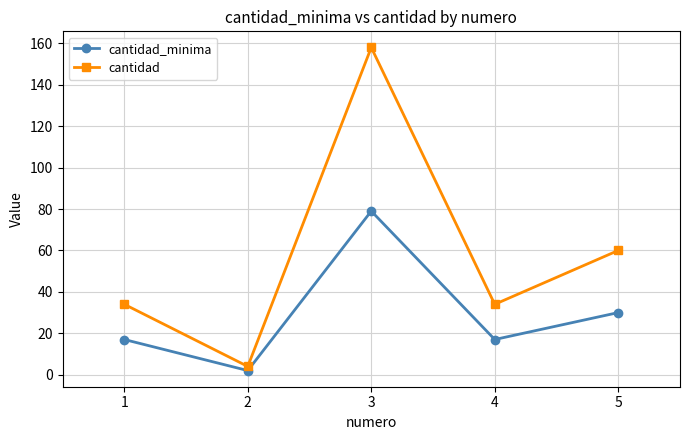

At which category does cantidad_minima reach its first local peak?

3